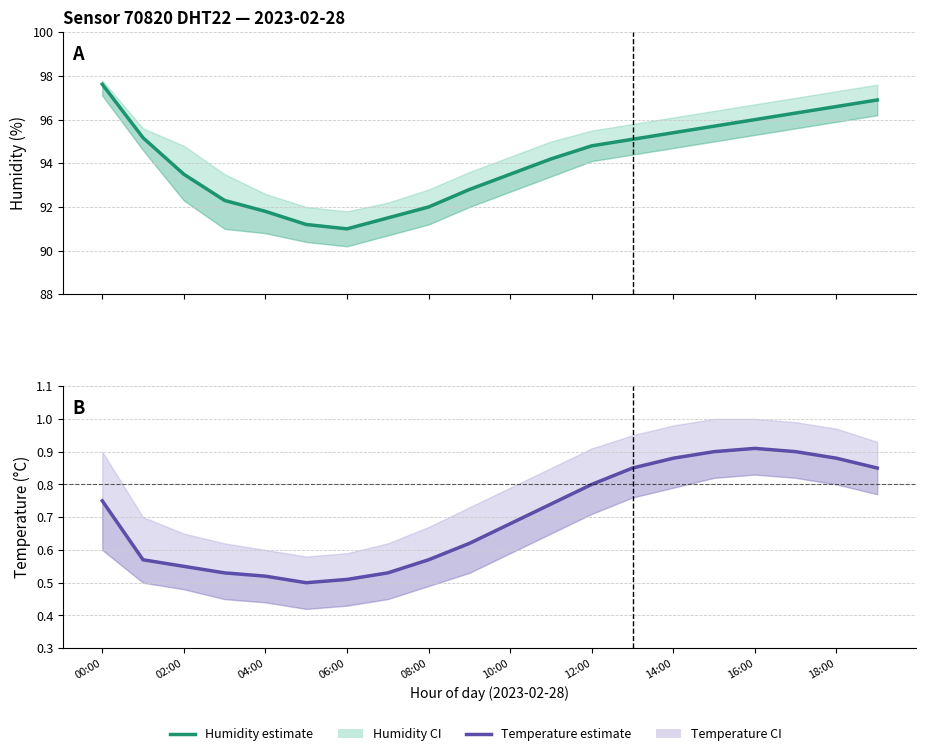

Does the chart have visible grid lines?

Yes